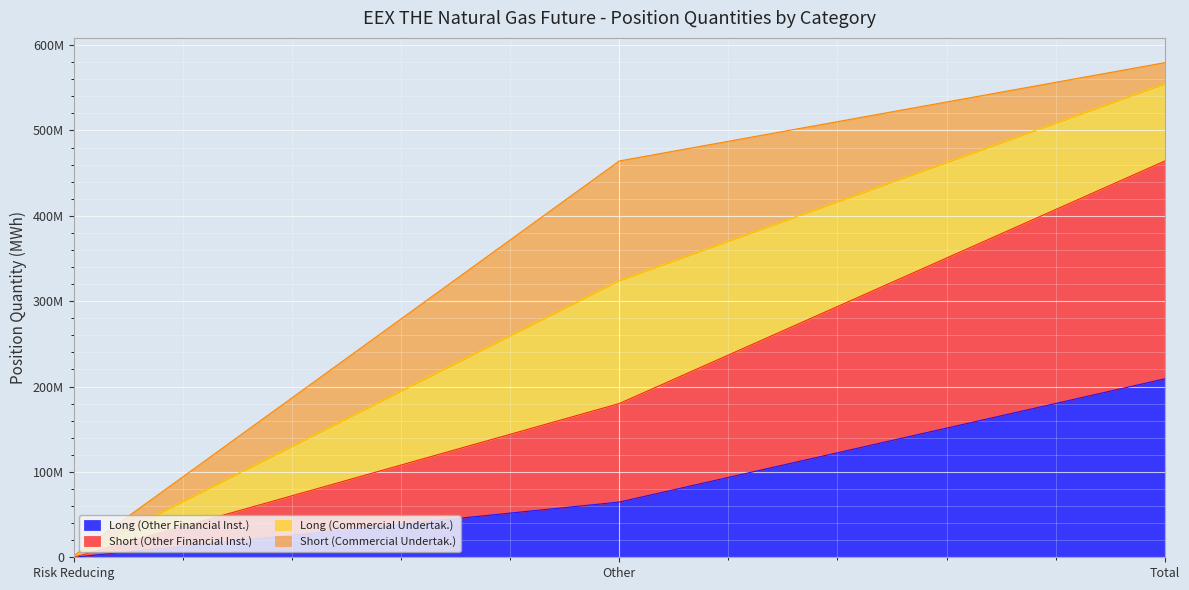

Is it true that Long (Other Financial Inst.) equals -79042181 at Risk Reducing?

False